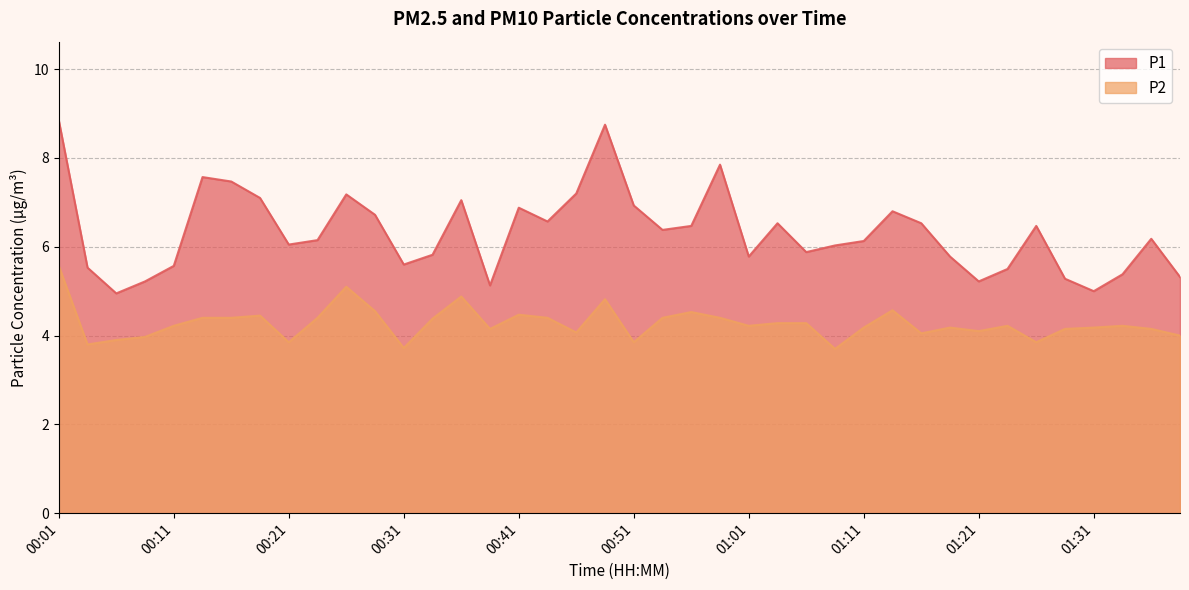

Does the chart display data point markers on the line(s)?

No